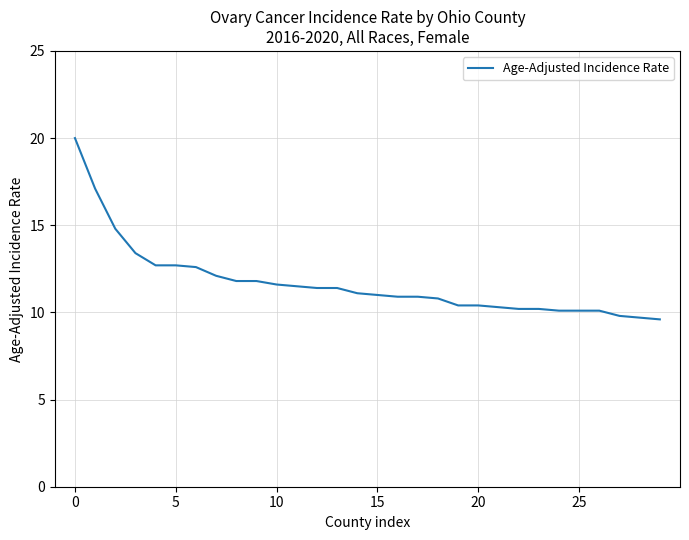

What is the smallest value displayed?

9.6